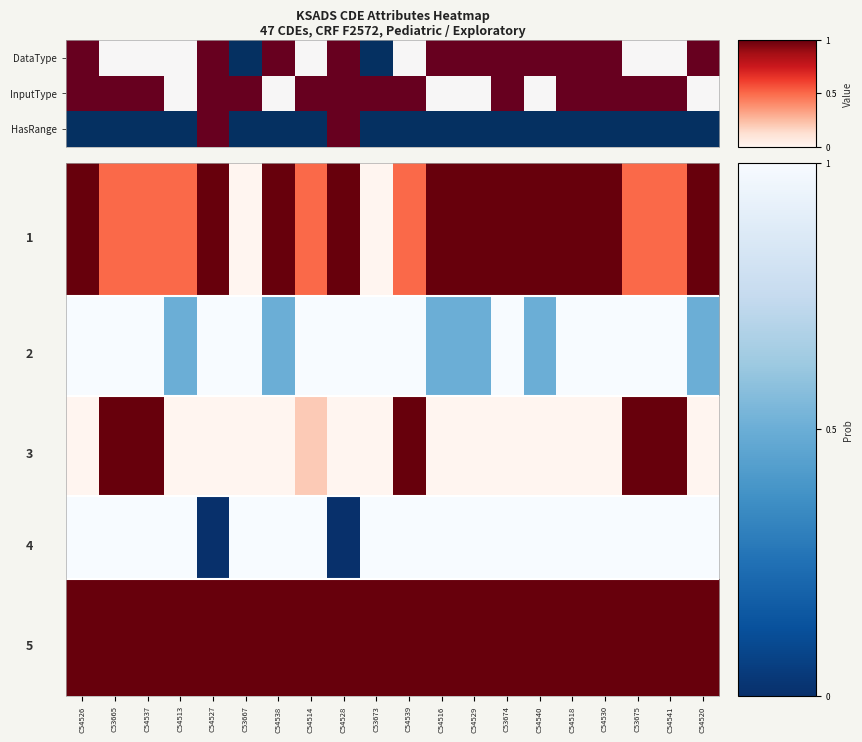

At which category is the sum across all series the highest?

C54526